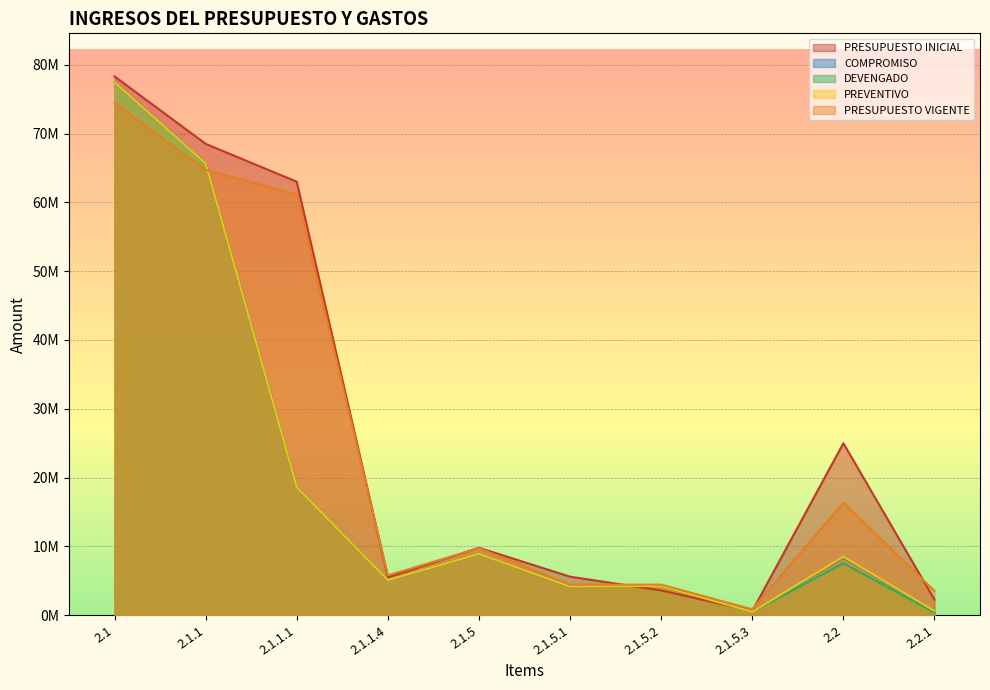

Which category has the highest value across all series?

2.1